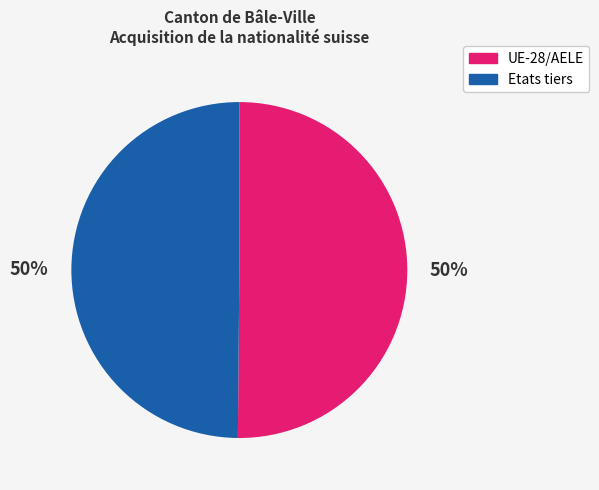

Do UE-28/AELE and Etats tiers together represent more than half of the pie?

Yes